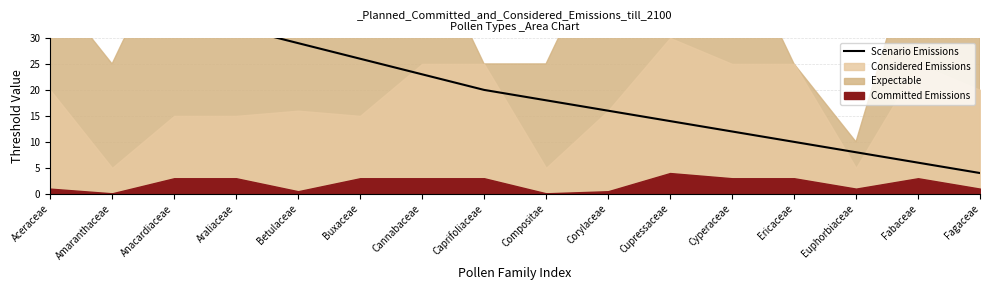

What is the label of the 12th point from the left?

Cyperaceae